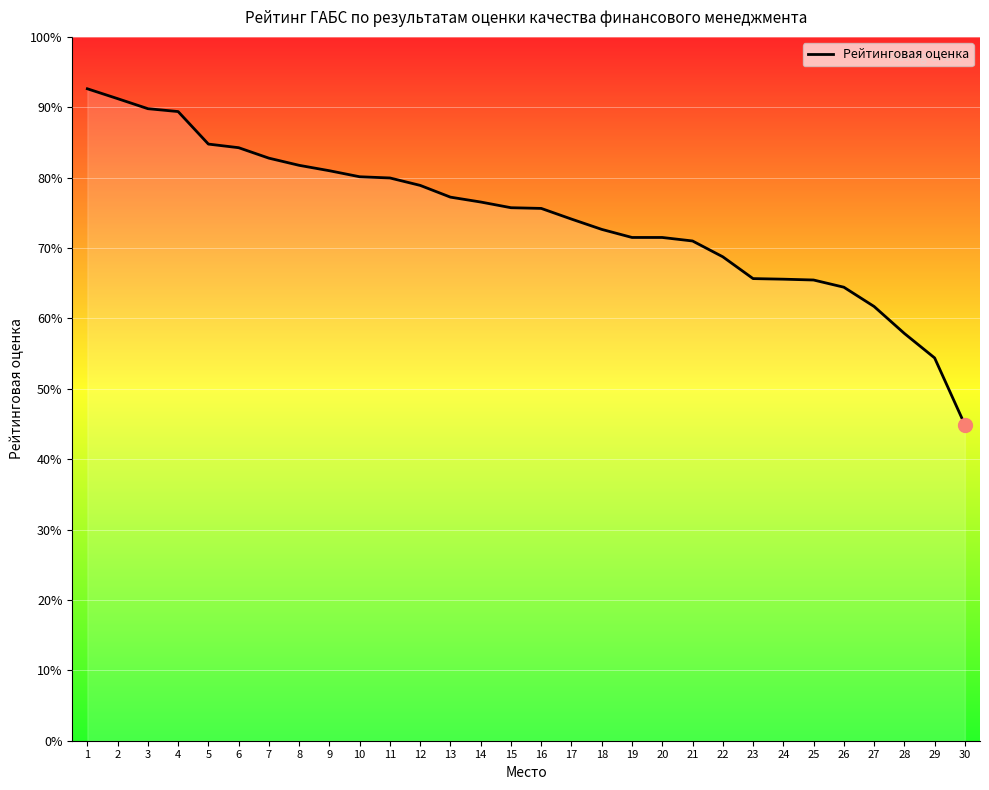

Does the chart display data point markers on the line(s)?

No